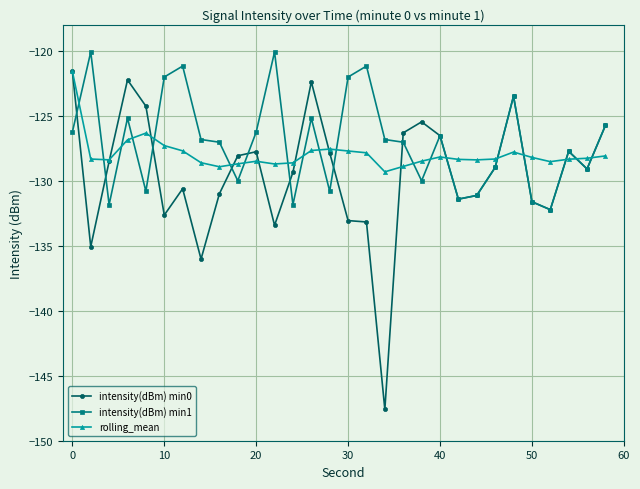

What is the value of the rolling_mean point at the 19th from the left?

-128.9